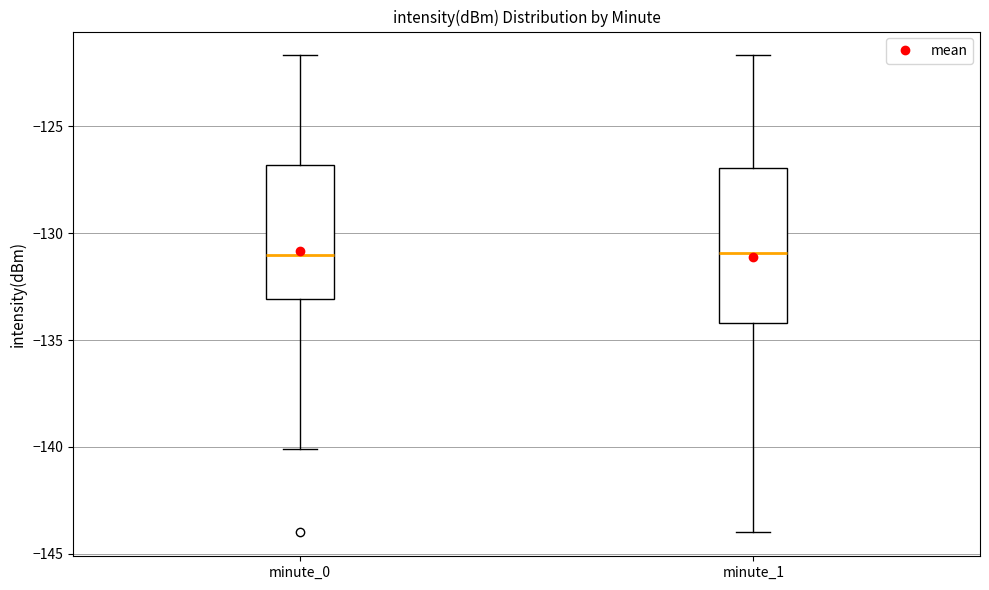

Which box is the tallest, from its lower edge to its upper edge?

minute_1